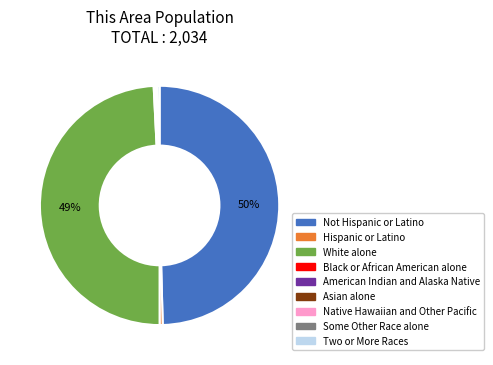

To the nearest percent, what is the difference between the White alone and Two or More Races slice percentages?

49%